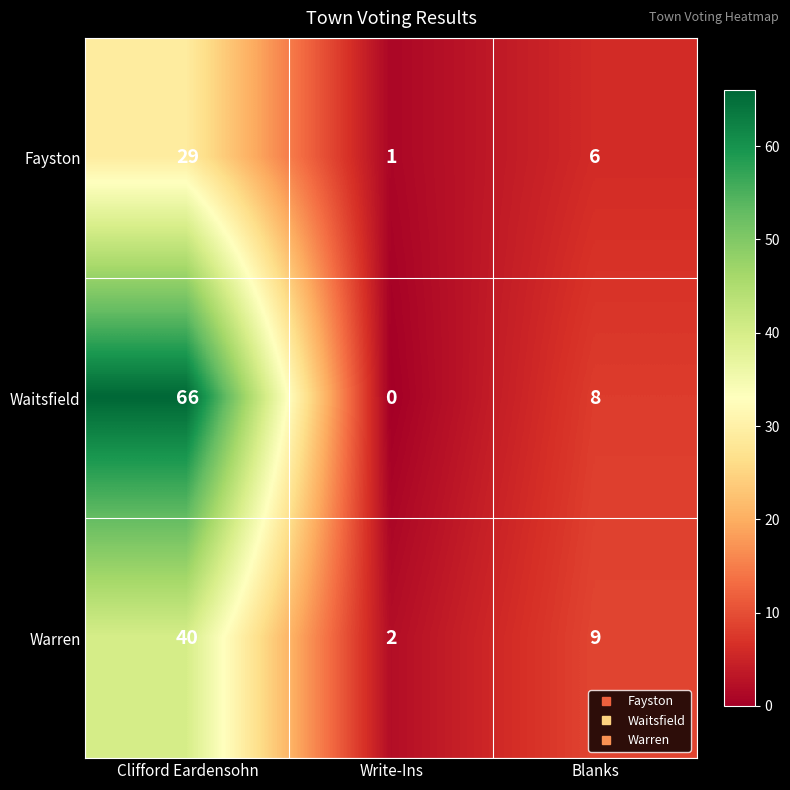

Reading left to right, what are all the values shown in this chart?

Fayston: Clifford Eardensohn=29	Write-Ins=1	Blanks=6
Waitsfield: Clifford Eardensohn=66	Write-Ins=0	Blanks=8
Warren: Clifford Eardensohn=40	Write-Ins=2	Blanks=9